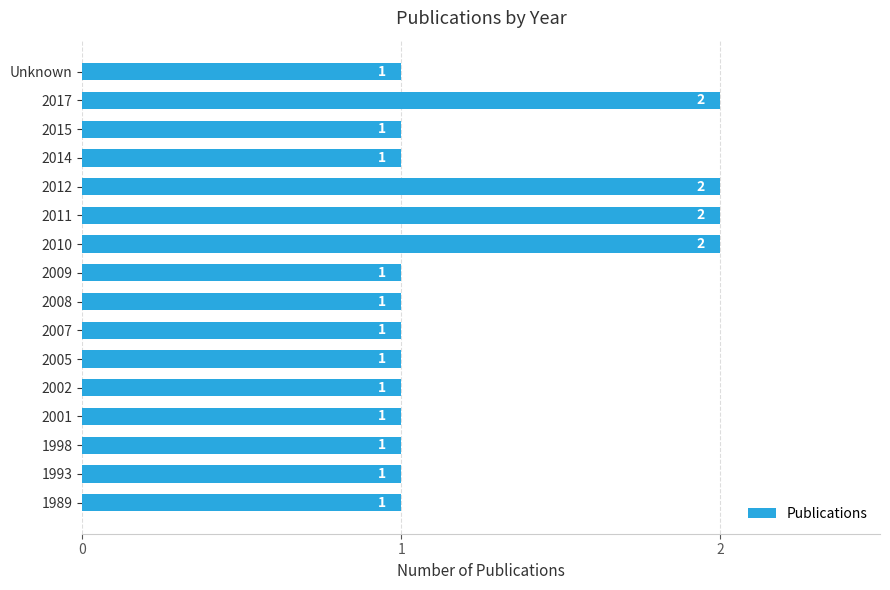

How many data points does each series have?

16